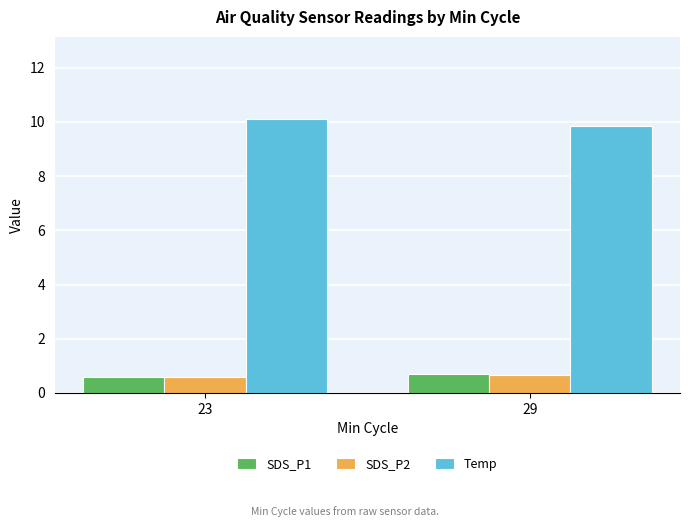

What is the average value of the SDS_P2 series?

0.6